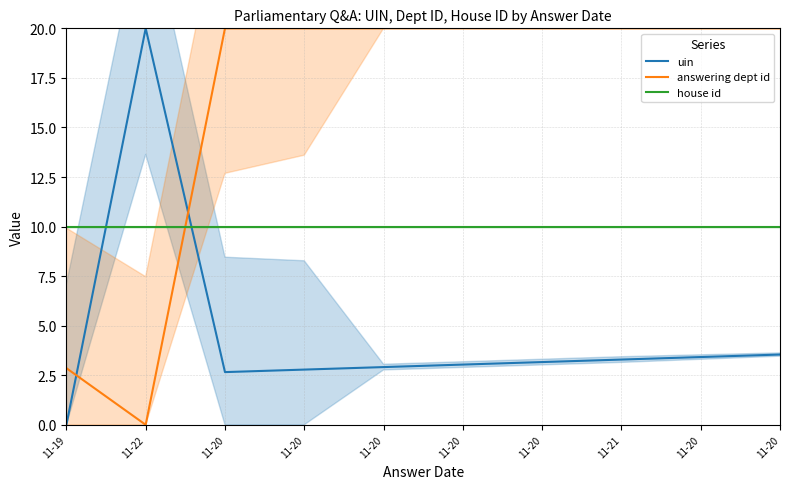

The value of answering dept id at 11-21 is 35.3. True or false?

False